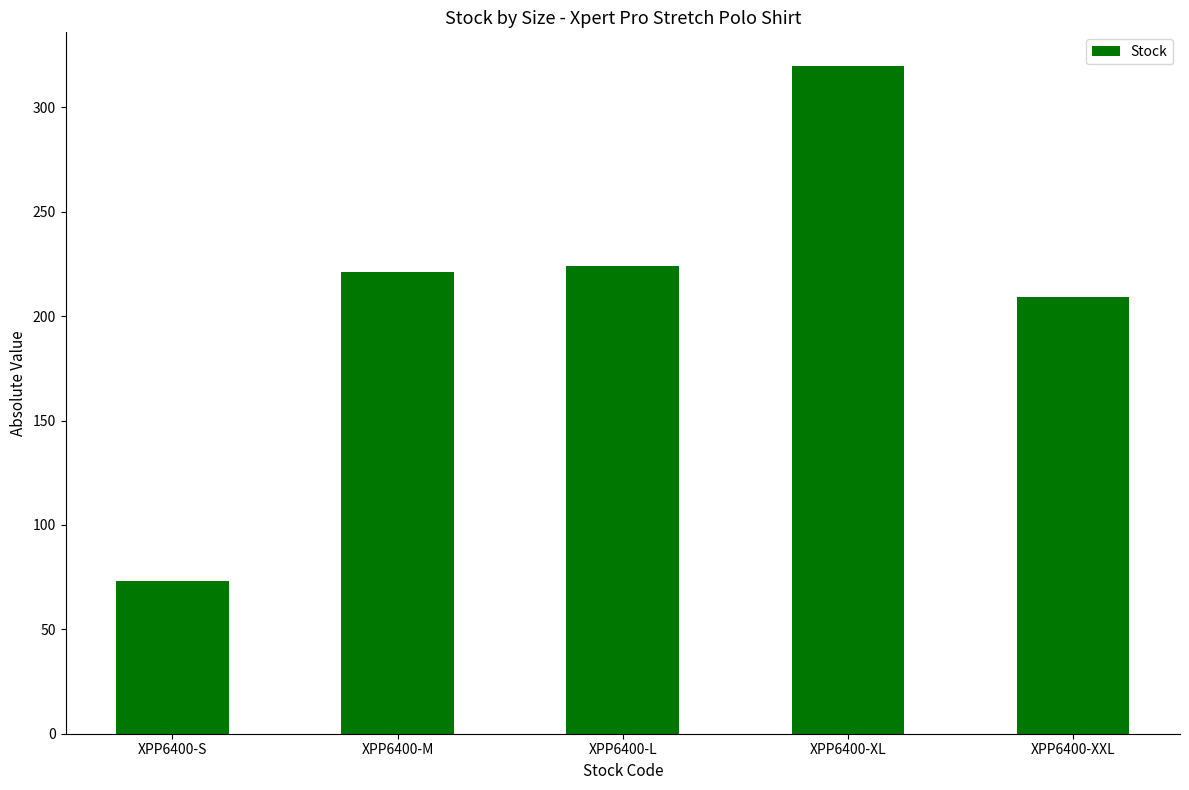

Is it true that the value at XPP6400-M is 345?

False